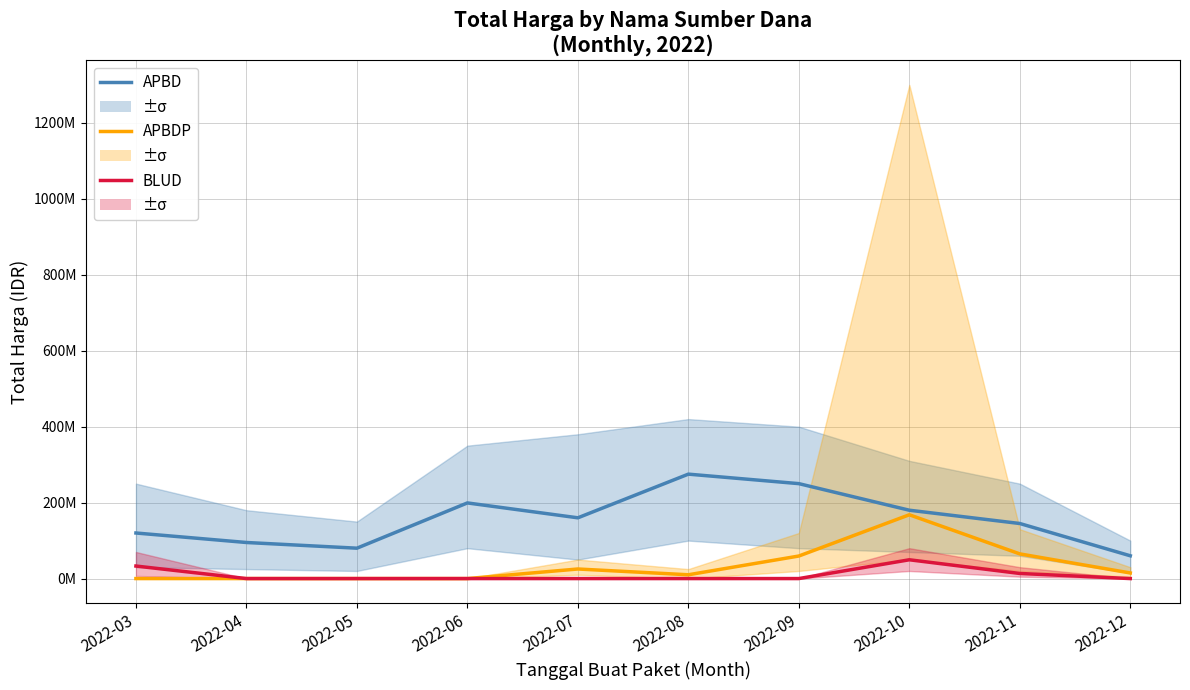

At which category does APBDP reach its first local valley?

2022-08